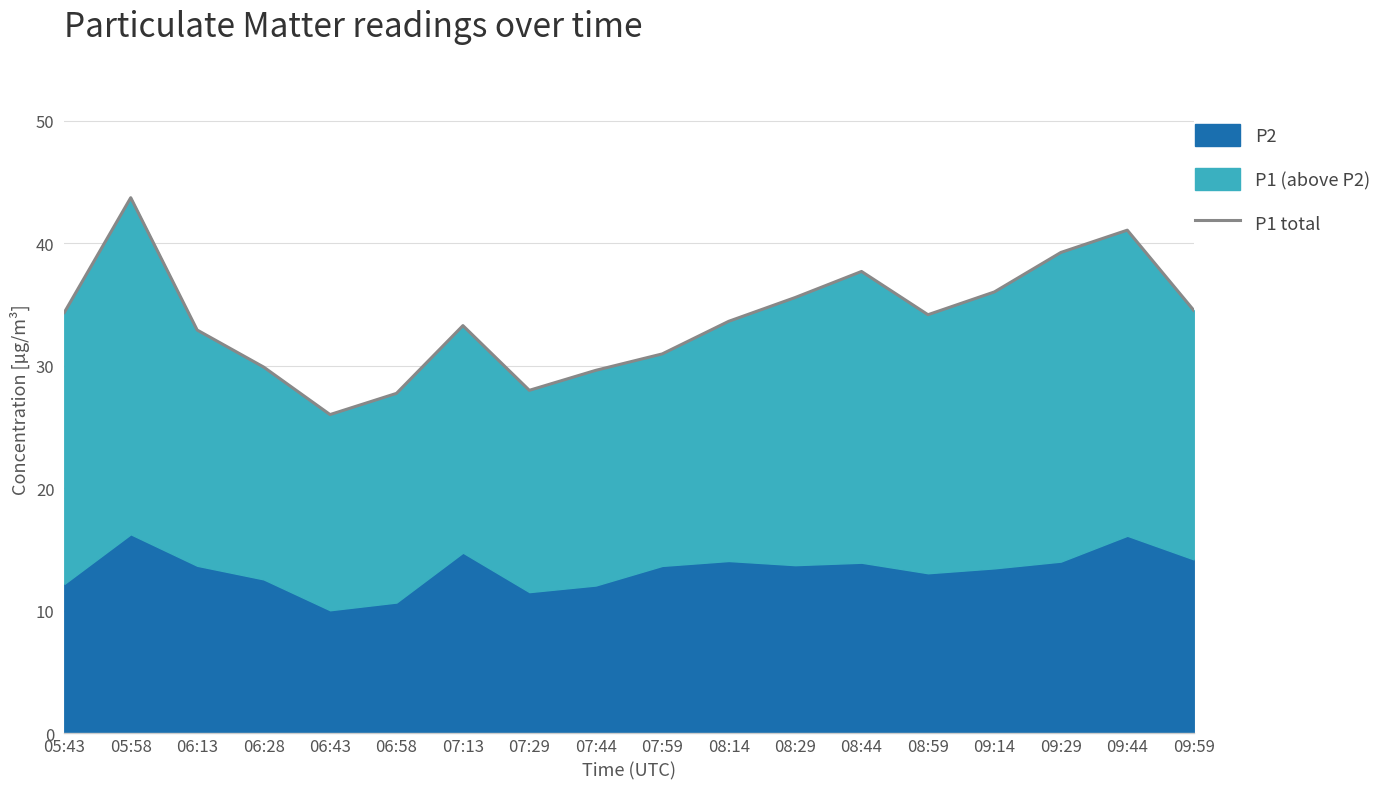

Which category has the lowest value across all series?

06:43